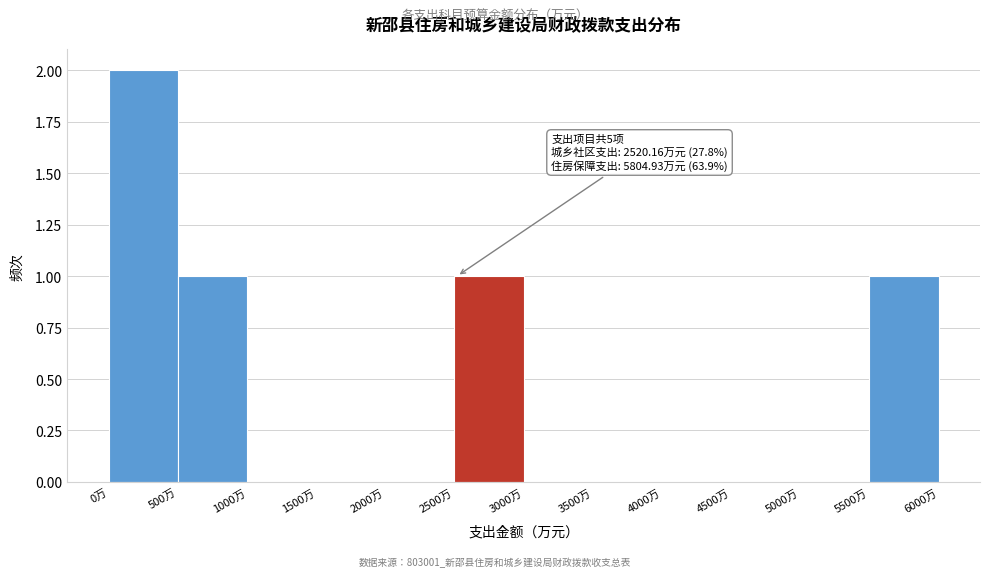

Which range on the x-axis has the tallest bar?

0 to 500